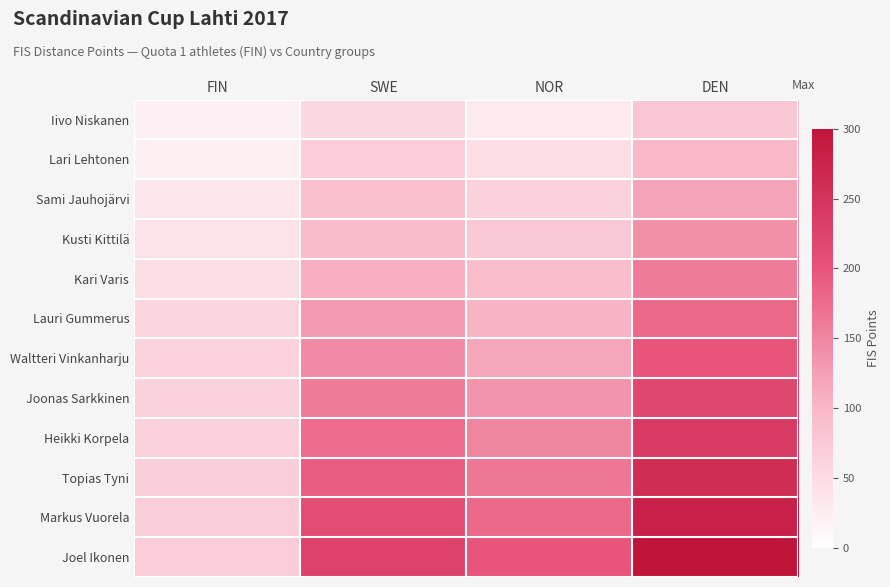

Rank the series by their maximum value, from lowest to highest.

Iivo Niskanen, Lari Lehtonen, Sami Jauhojärvi, Kusti Kittilä, Kari Varis, Lauri Gummerus, Waltteri Vinkanharju, Joonas Sarkkinen, Heikki Korpela, Topias Tyni, Markus Vuorela, Joel Ikonen